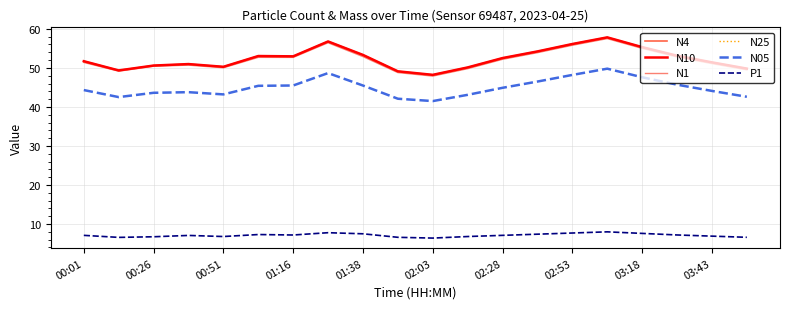

True or false: N4 has more than 1 interior local peaks.

True